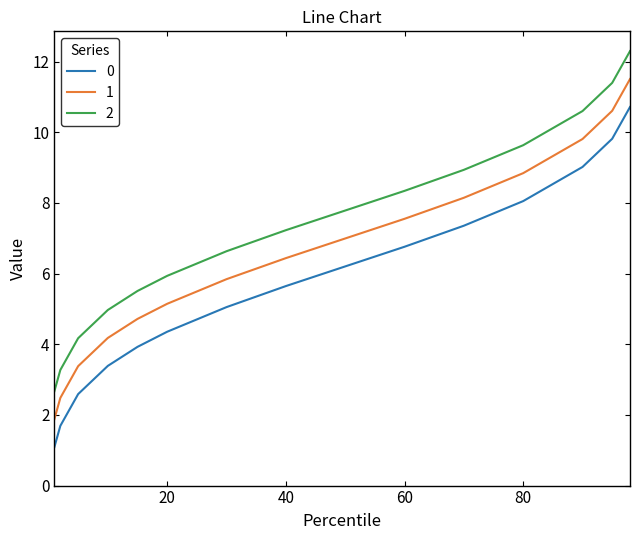

What is the difference between the maximum and second lowest values in the 2 series?

9.0